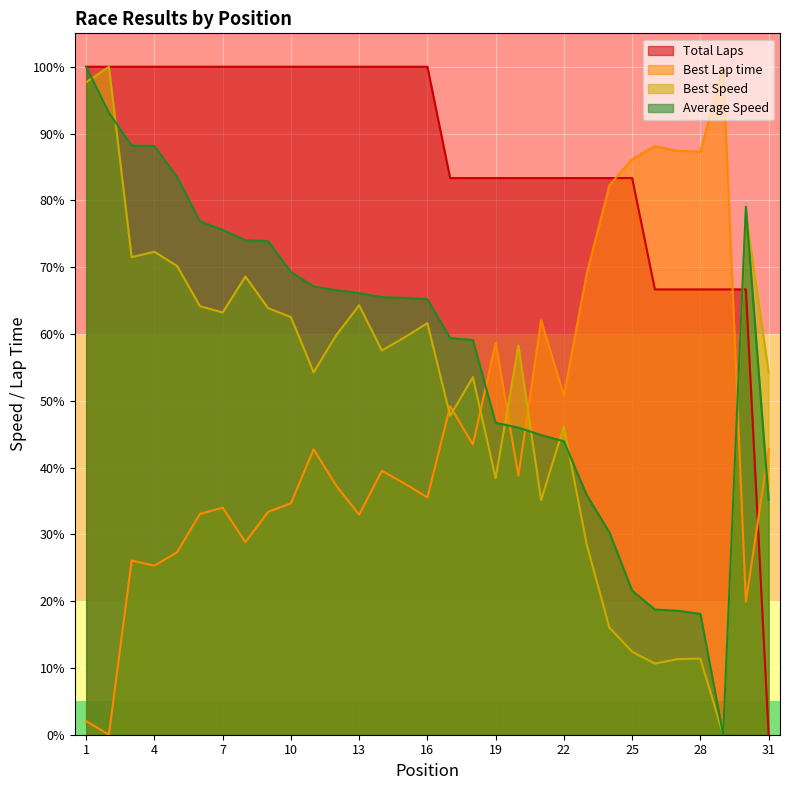

How many lines are shown in the chart?

4